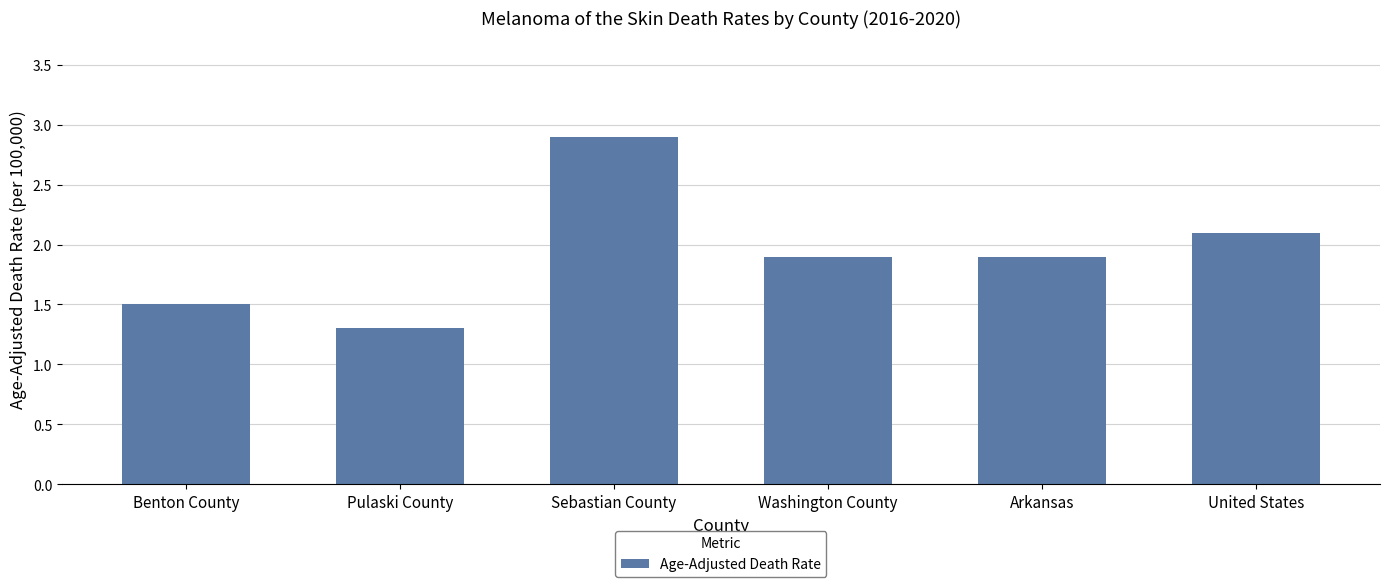

What is the change in value from Benton County to United States?

+0.6